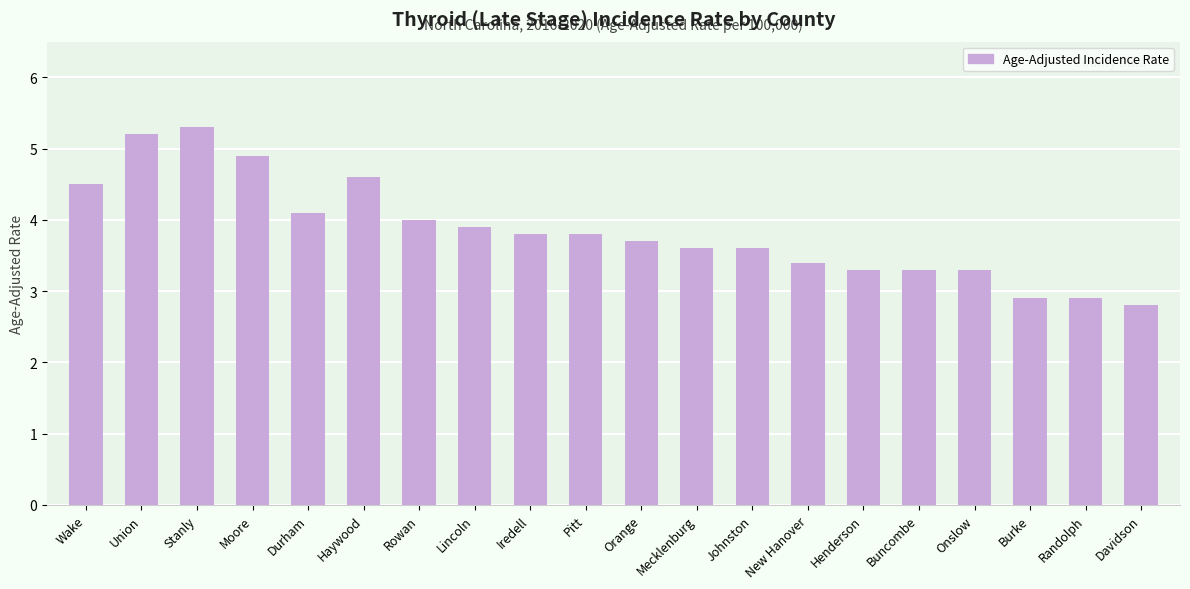

Does the chart contain any negative values?

No